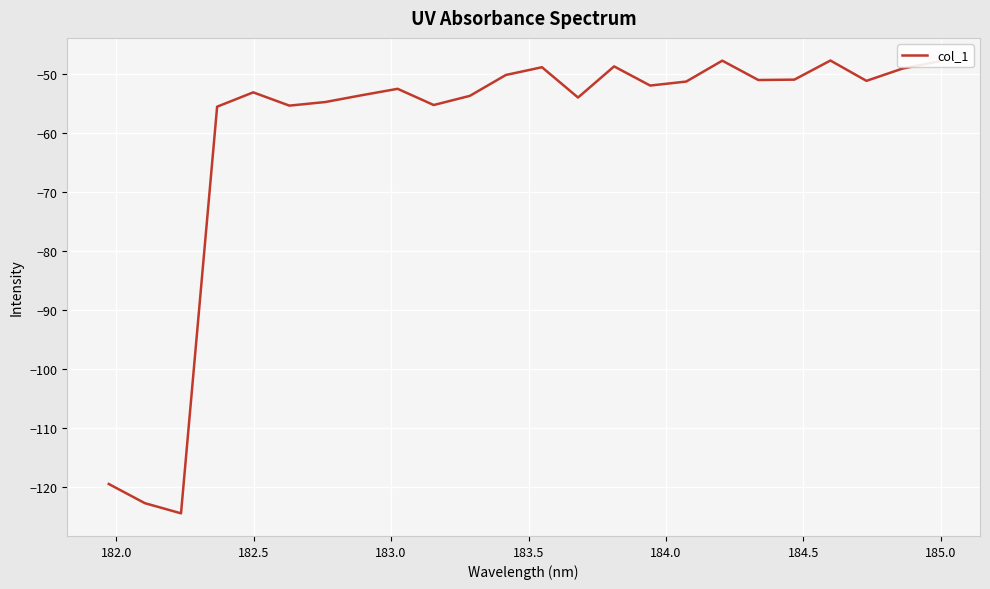

What is the maximum value shown in the chart?

-47.6